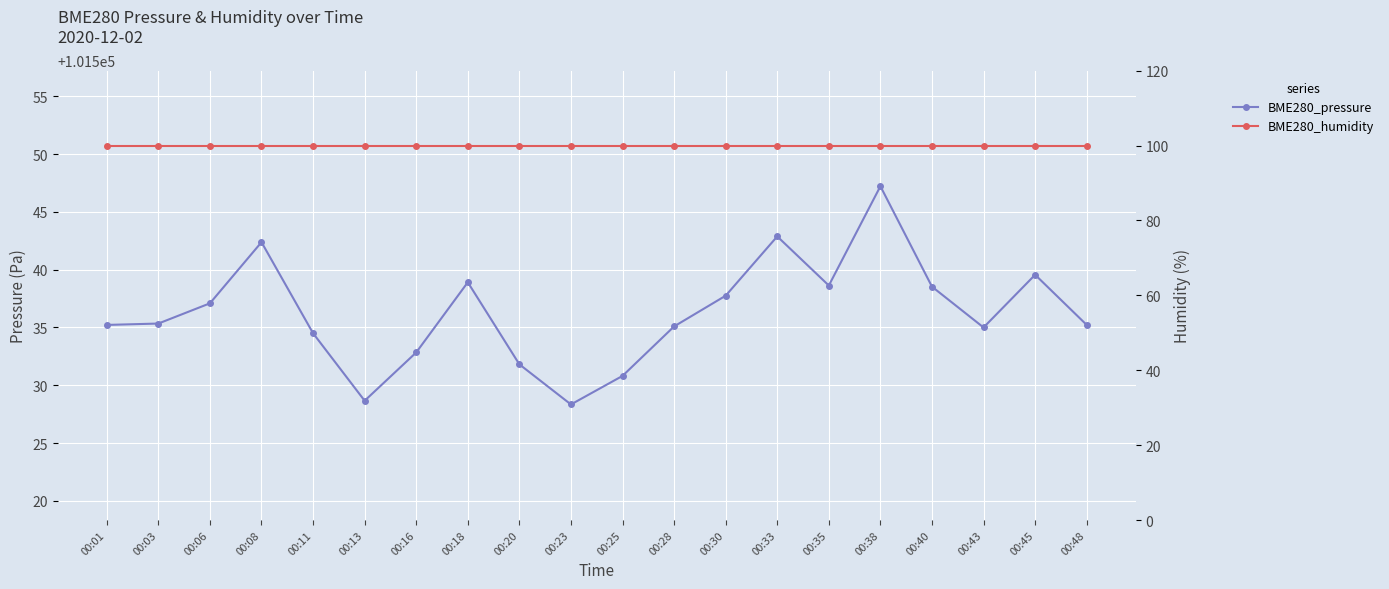

List the series in order of their peak value, lowest first.

BME280_humidity, BME280_pressure